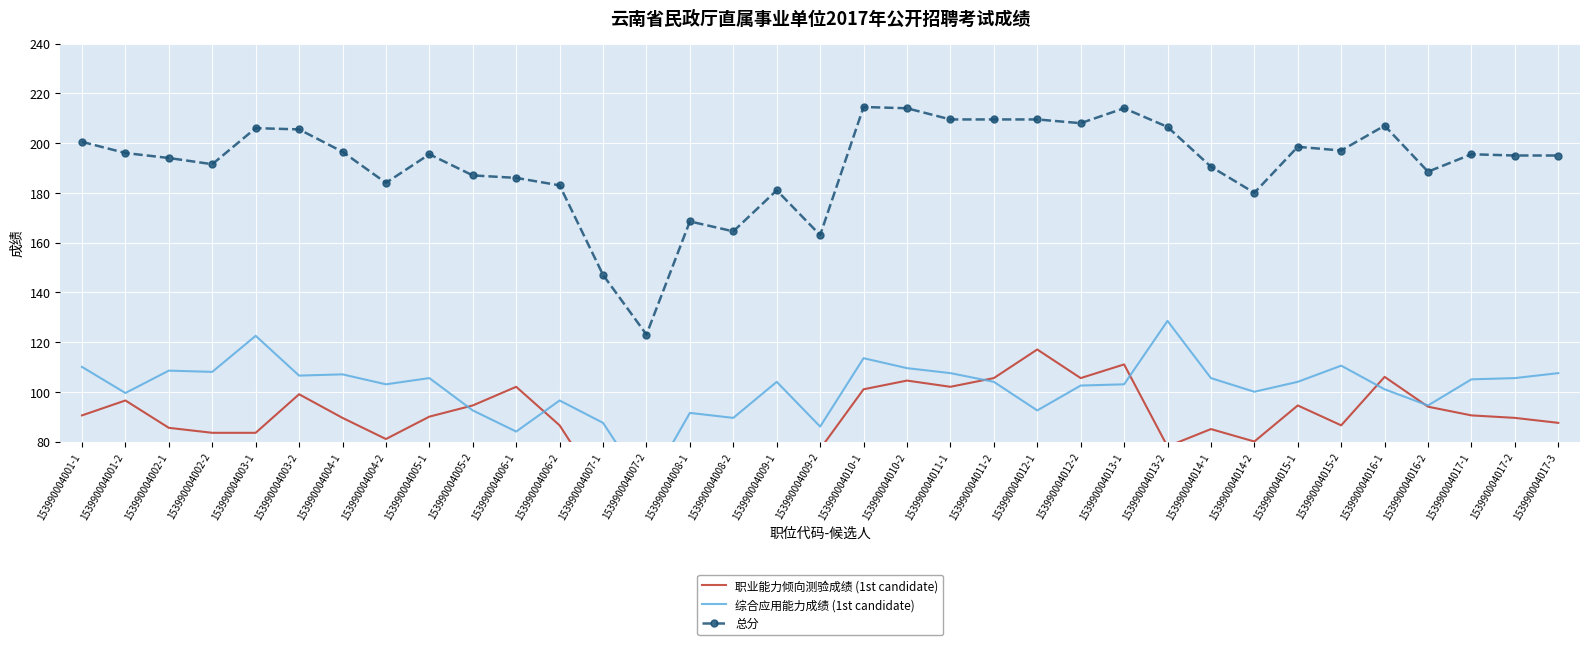

How many lines are shown in the chart?

3